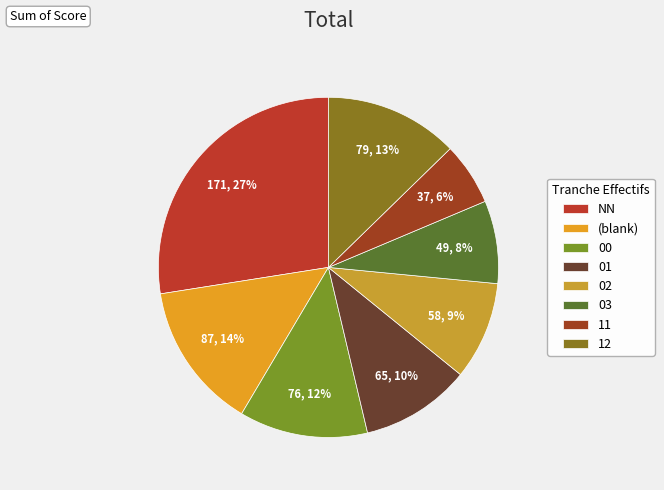

To the nearest percent, what is the combined percentage of 02 and NN?

37%